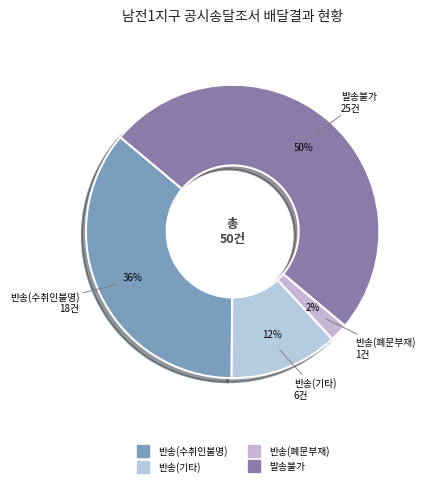

Do 반송(폐문부재) and 발송불가 together represent more than half of the pie?

Yes